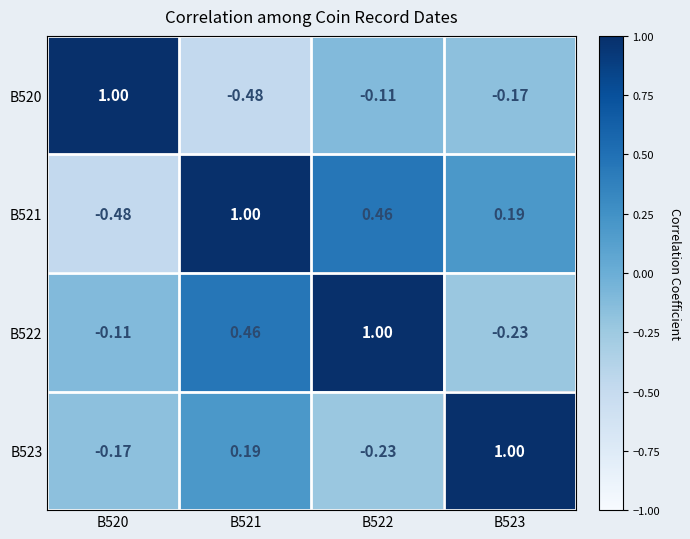

How many values in the B521 series exceed 0?

3